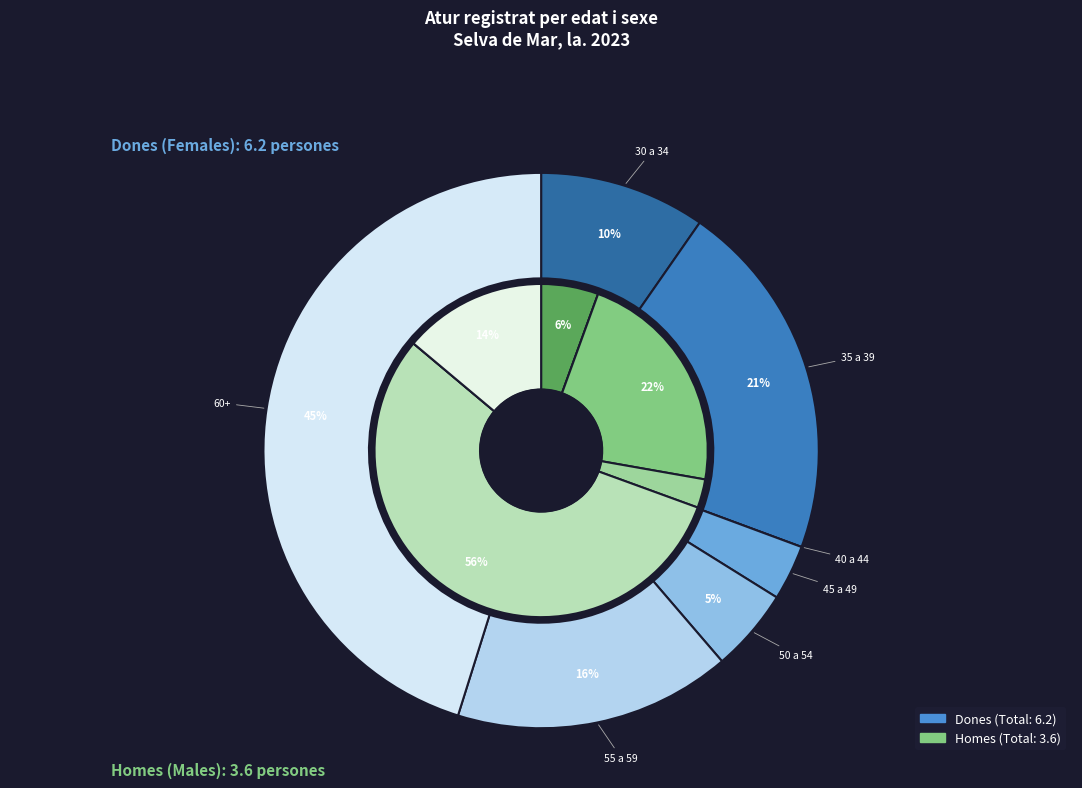

What is the total percentage of De 45 a 49 anys and De 30 a 34 anys?

12.9%